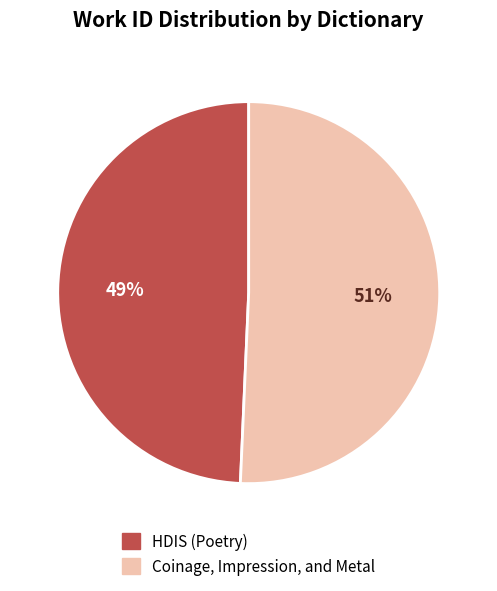

How many slices are in this pie chart?

2